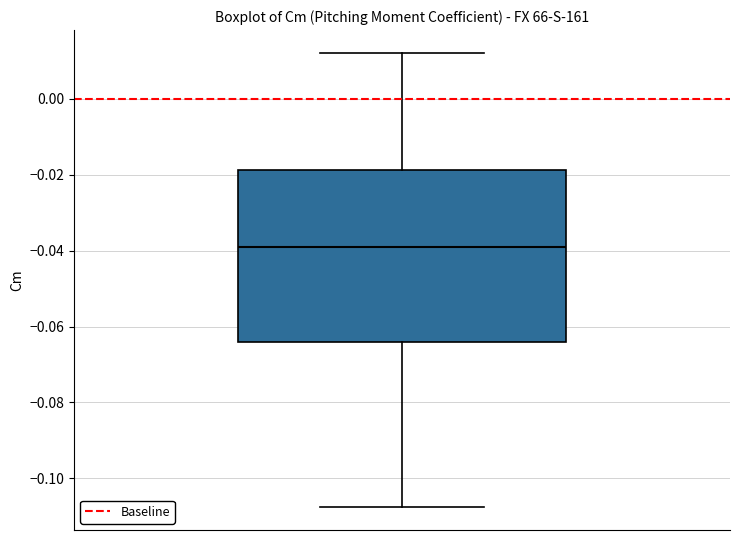

Where is the lower edge of the box on the y-axis? The values are not printed on the chart, so give them approximately, as read against the axis.

-0.064